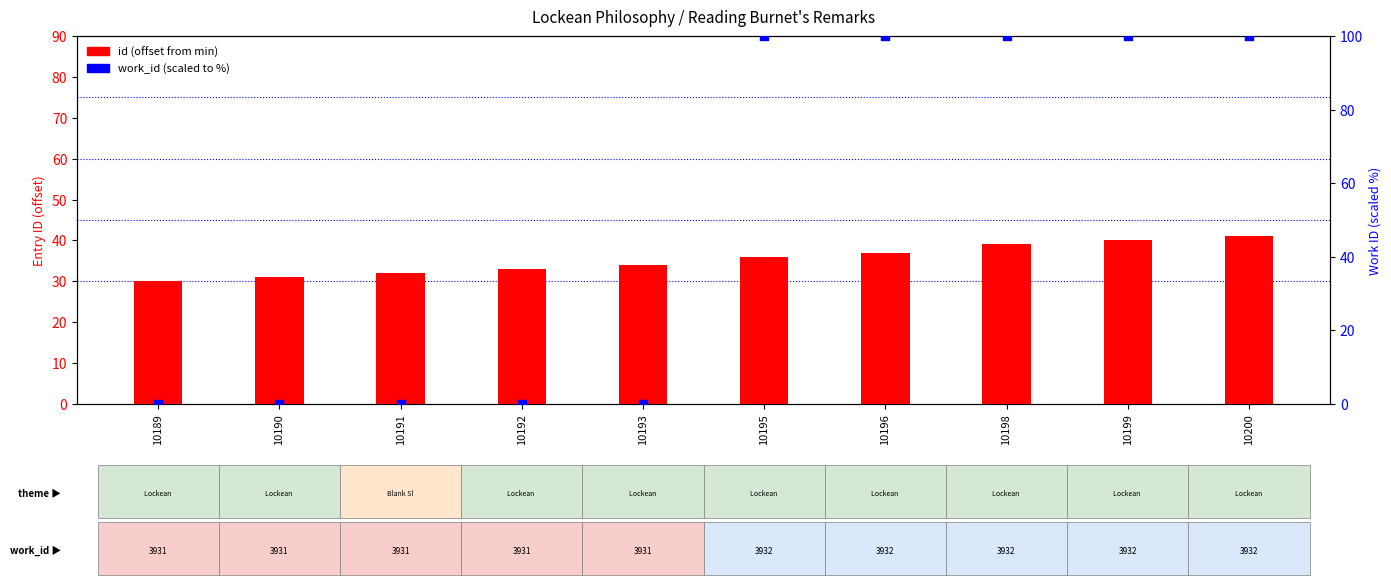

What are all the series names shown in the legend?

id (offset from min), work_id (scaled)